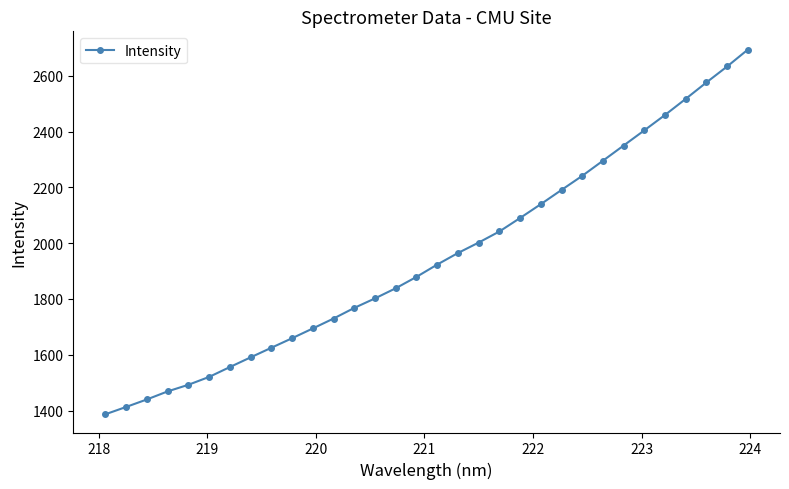

What is the greatest value displayed?

2694.1